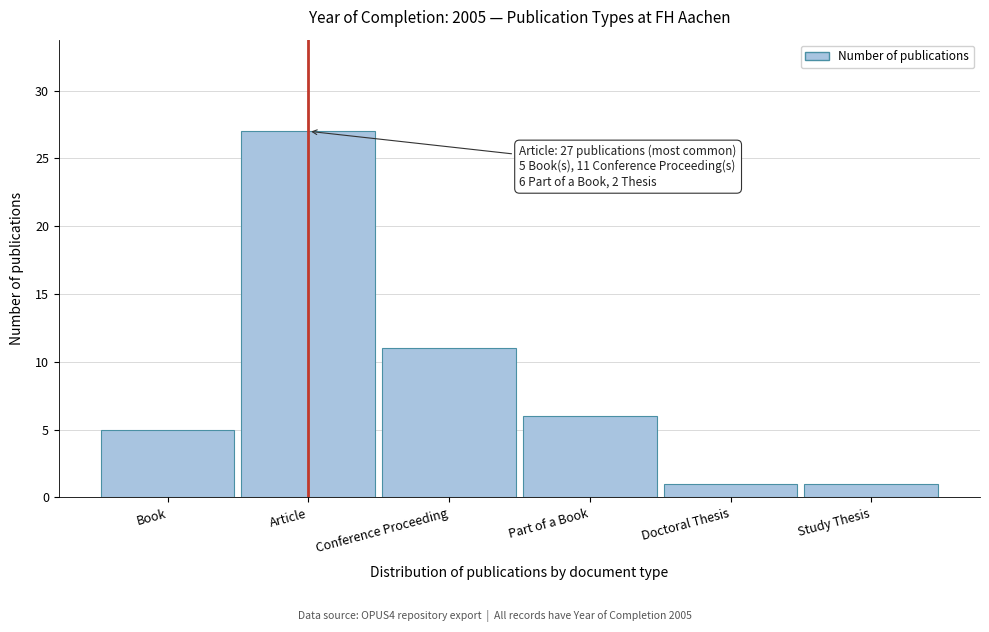

Reading left to right, what are all the values shown in this chart?

Book=5	Article=27	Conference Proceeding=11	Part of a Book=6	Doctoral Thesis=1	Study Thesis=1